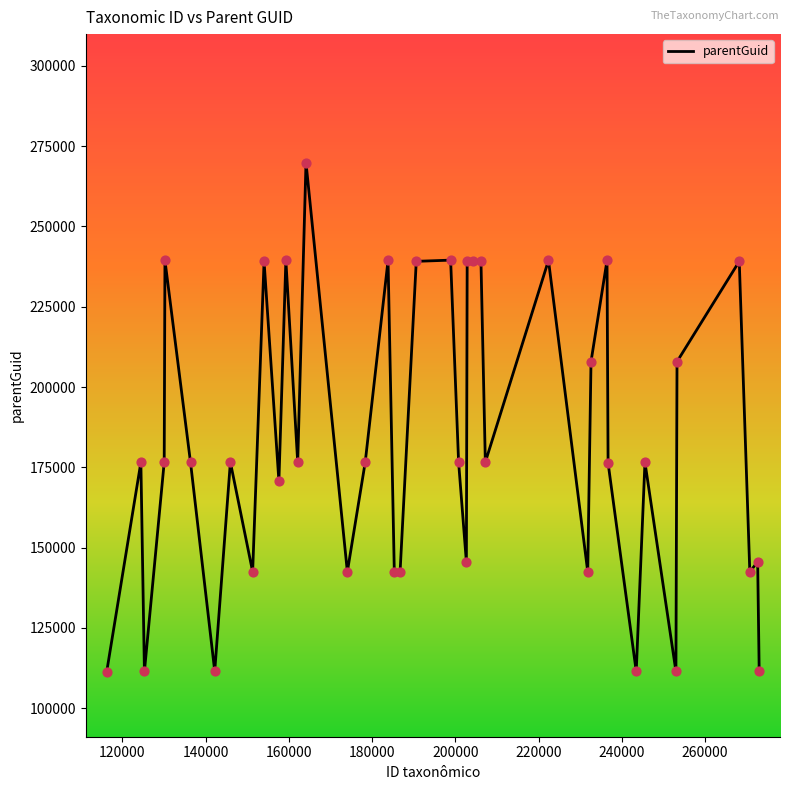

What is the difference between the maximum and minimum values?

158702